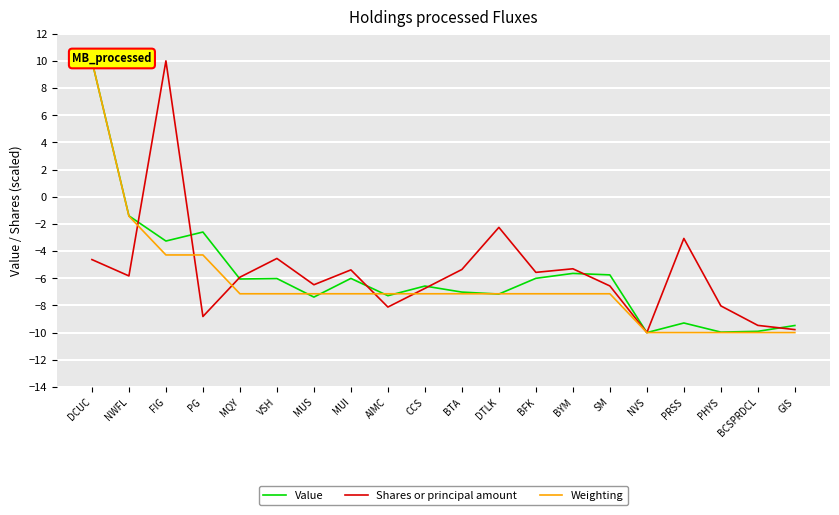

Which series ends up on top after the final intersection of Weighting and Value?

Value